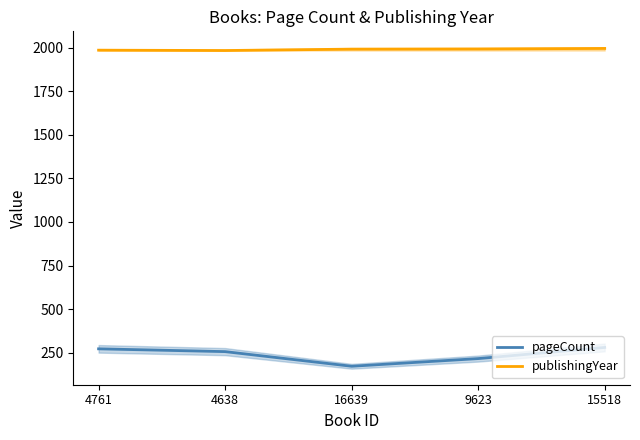

At which category is the sum across all series the highest?

15518